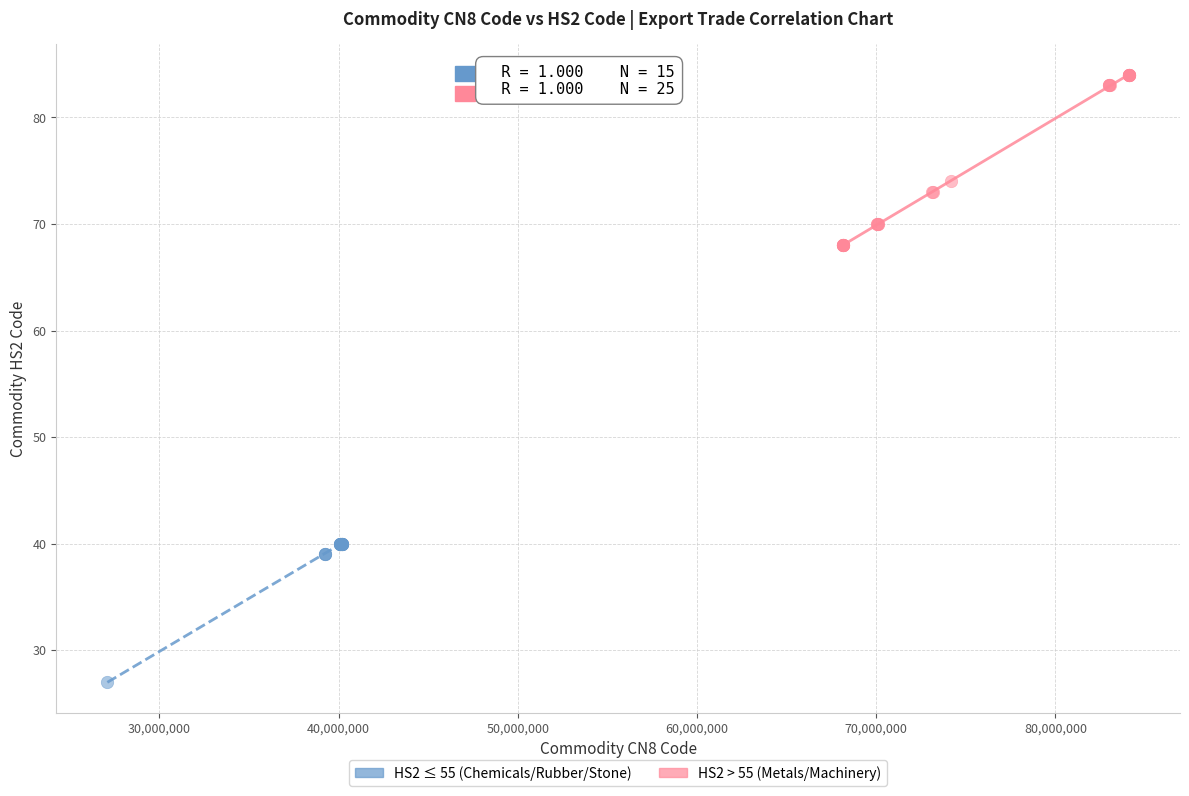

Which series contains the highest Y value?

HS2 > 55 (Metals/Machinery)